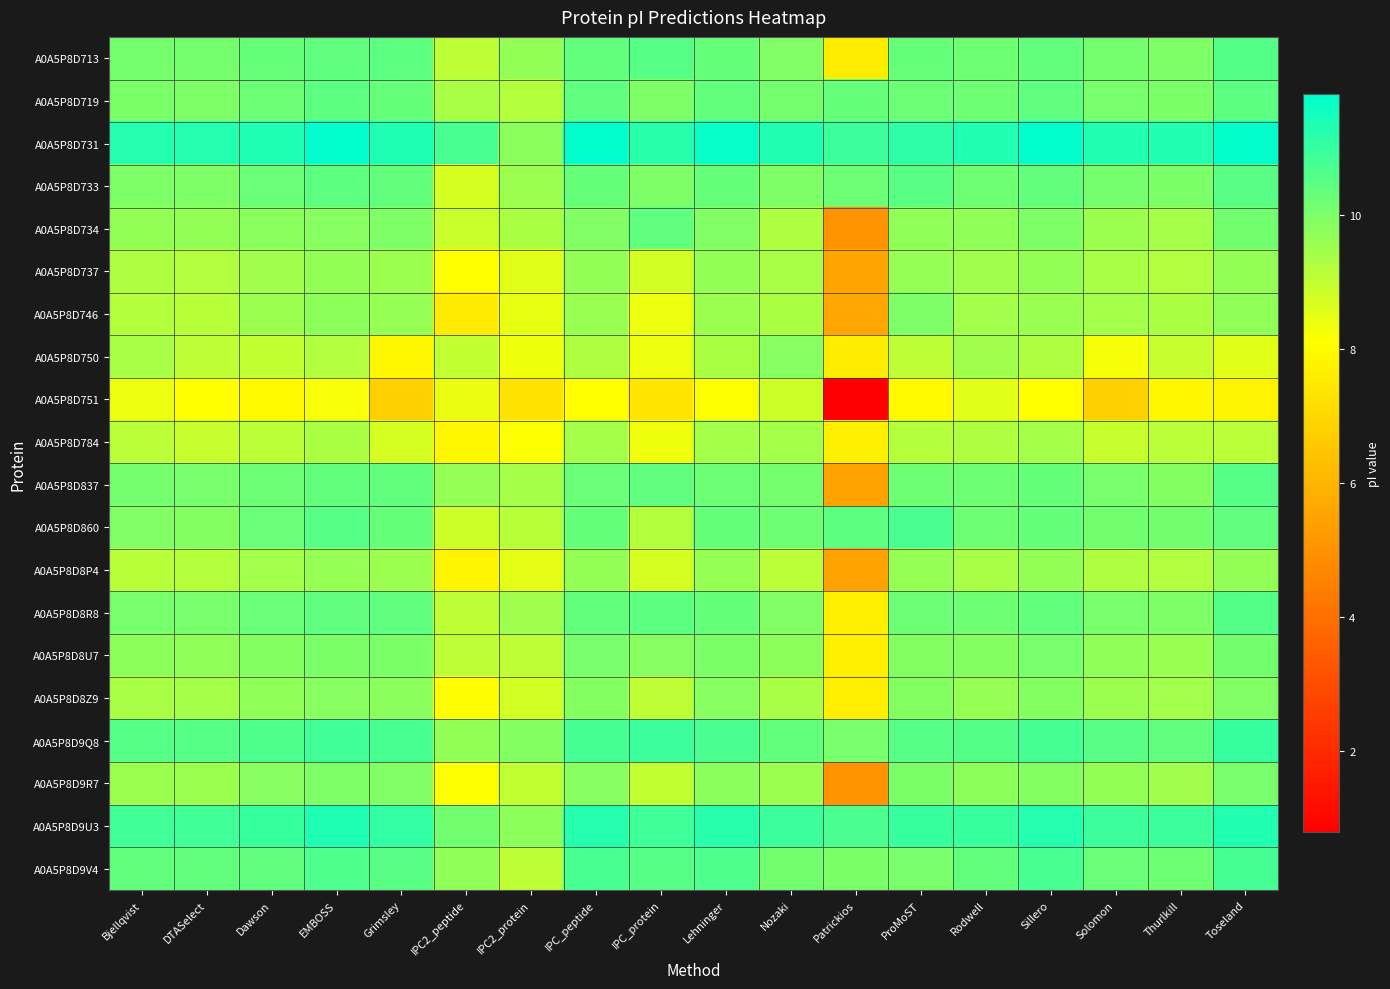

At Lehninger, list the series in order from smallest to largest.

A0A5P8D751, A0A5P8D750, A0A5P8D784, A0A5P8D746, A0A5P8D8P4, A0A5P8D737, A0A5P8D9R7, A0A5P8D8Z9, A0A5P8D734, A0A5P8D8U7, A0A5P8D837, A0A5P8D733, A0A5P8D860, A0A5P8D8R8, A0A5P8D713, A0A5P8D719, A0A5P8D9V4, A0A5P8D9Q8, A0A5P8D9U3, A0A5P8D731